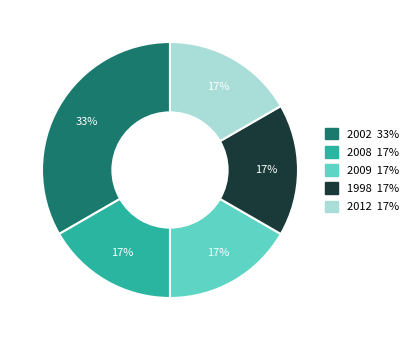

Is there any slice that represents more than half of the pie?

No